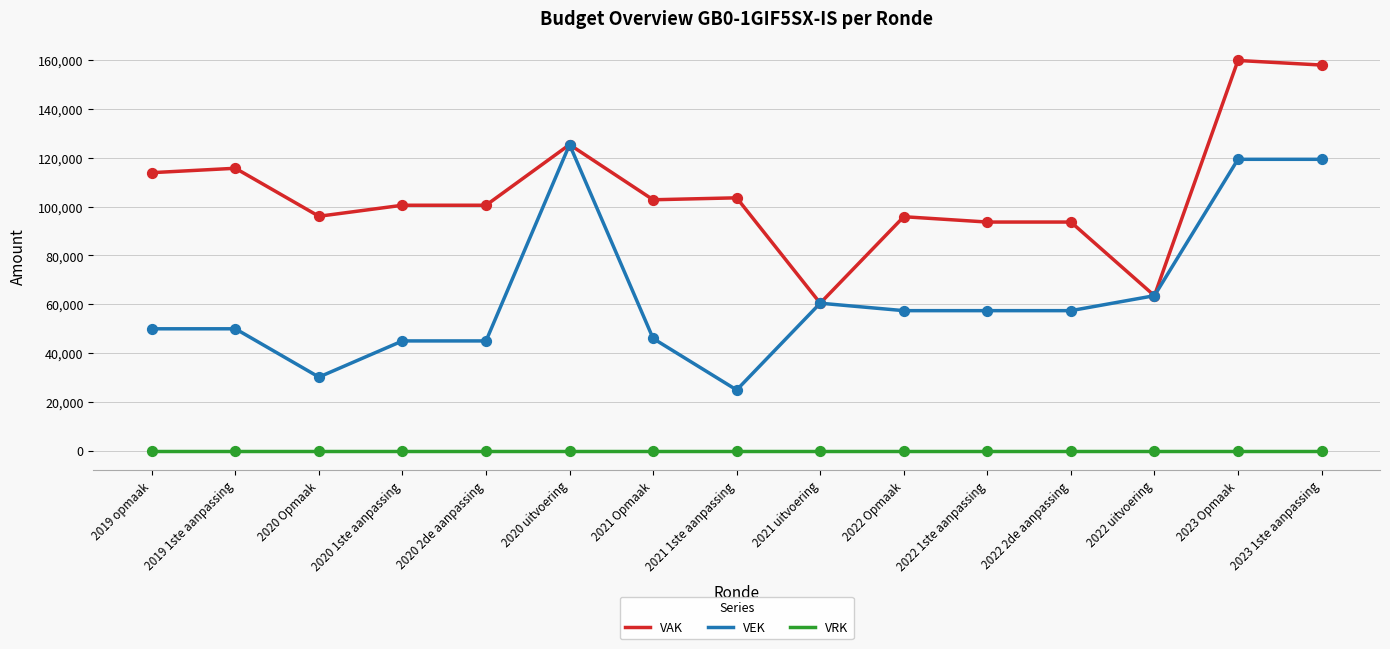

Is the value of VRK at 2020 uitvoering greater than the value of VAK at 2022 1ste aanpassing?

No